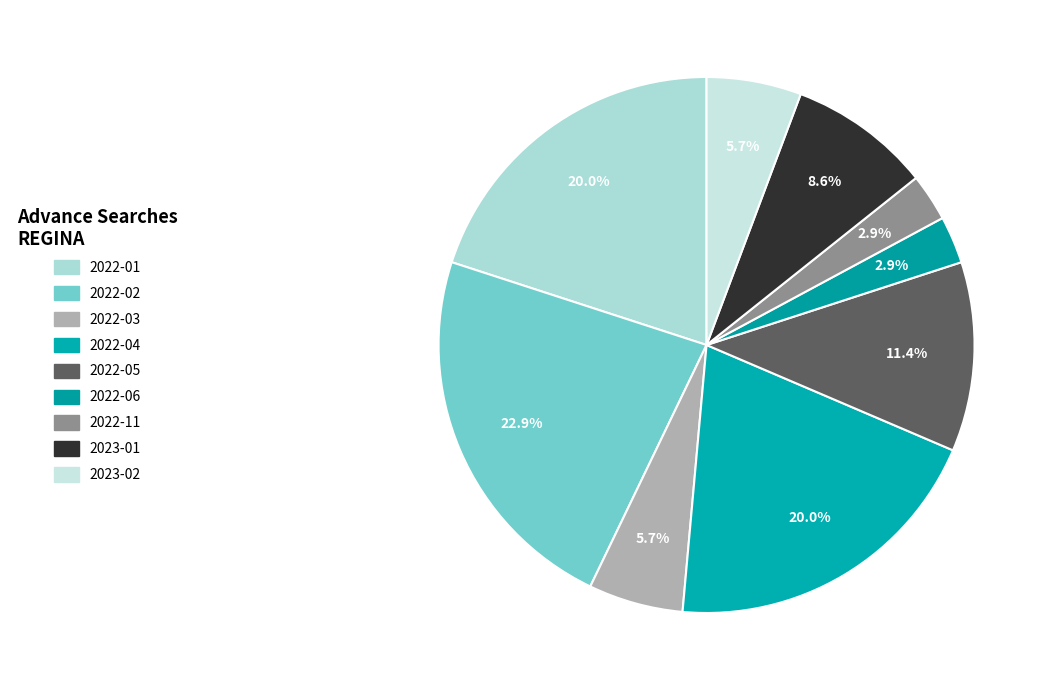

What is the ratio of the value at 2023-01 to the value at 2022-05?

0.8